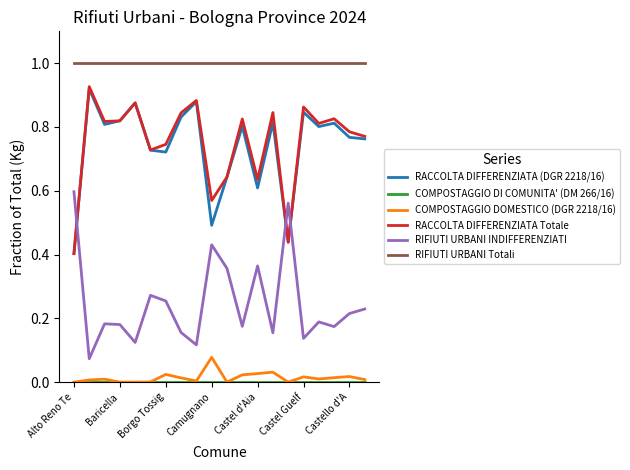

Which series has the largest total across all categories?

RIFIUTI URBANI Totali